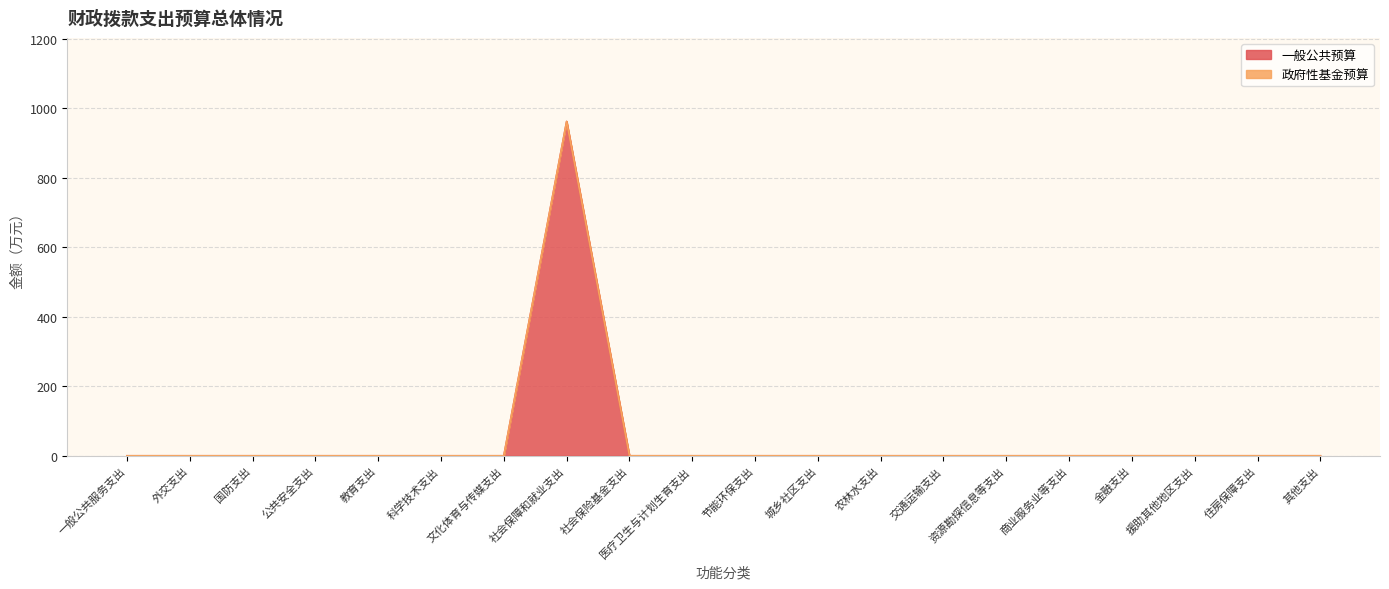

True or false: the data has more than 2 interior local peaks.

False